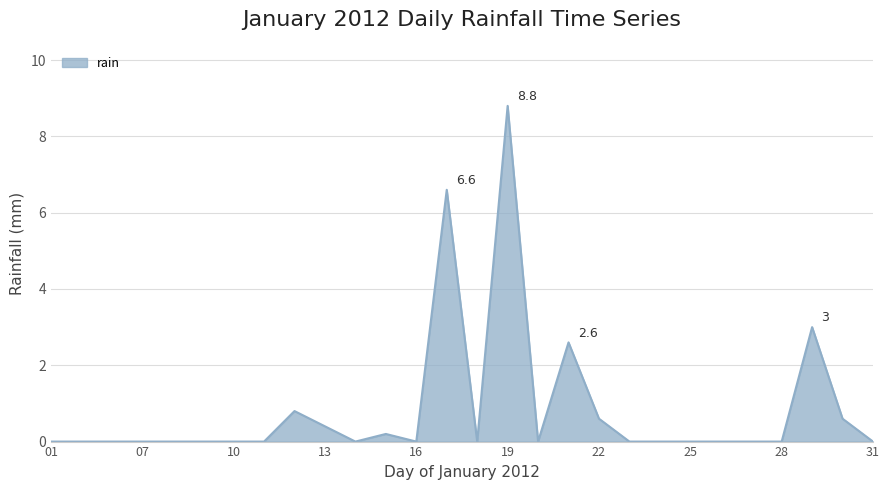

What is the difference between the maximum and minimum values?

8.8